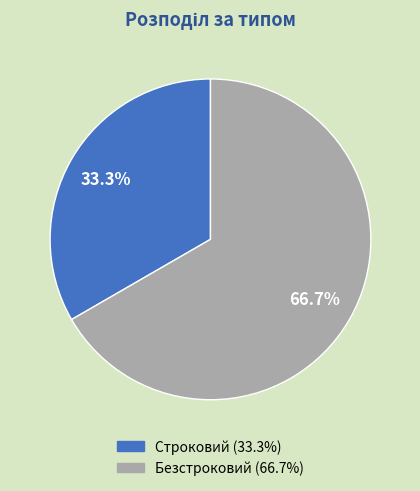

True or false: Строковий accounts for 21% of the total.

False